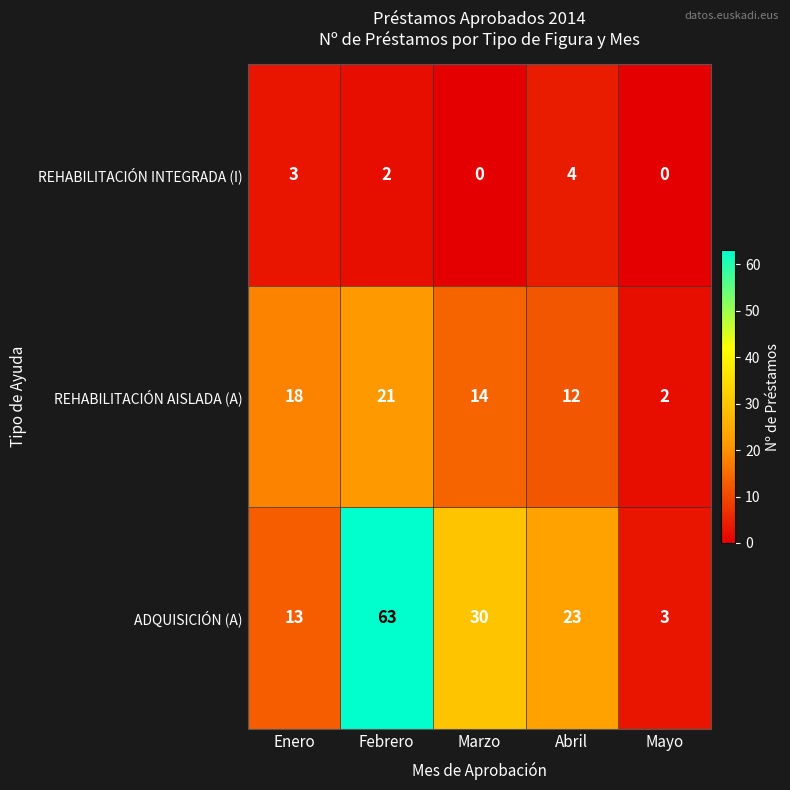

At how many categories does at least one series exceed 51?

1